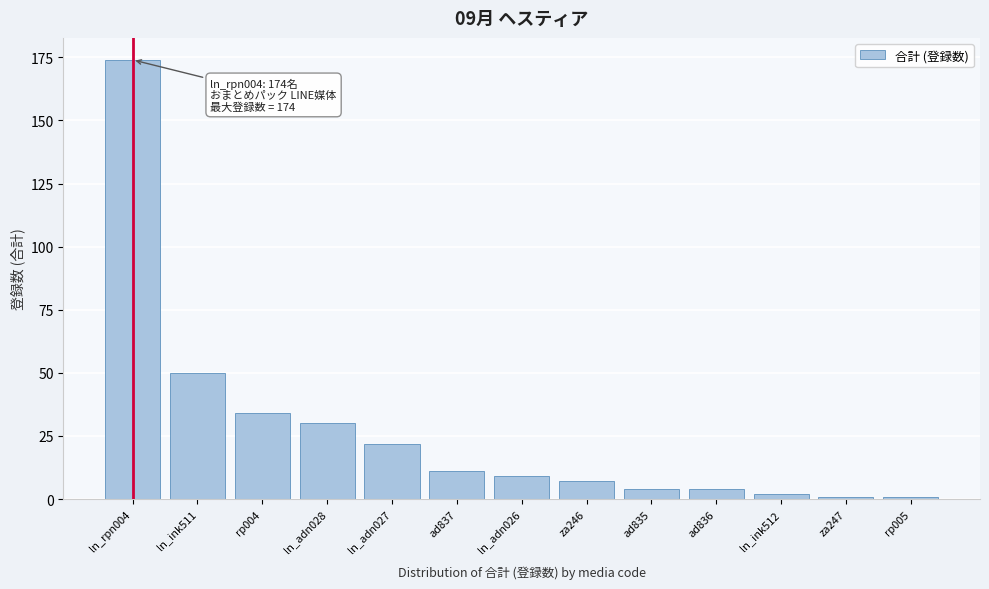

Reading left to right, what are all the values shown in this chart?

ln_rpn004=174	ln_ink511=50	rp004=34	ln_adn028=30	ln_adn027=22	ad837=11	ln_adn026=9	za246=7	ad835=4	ad836=4	ln_ink512=2	za247=1	rp005=1